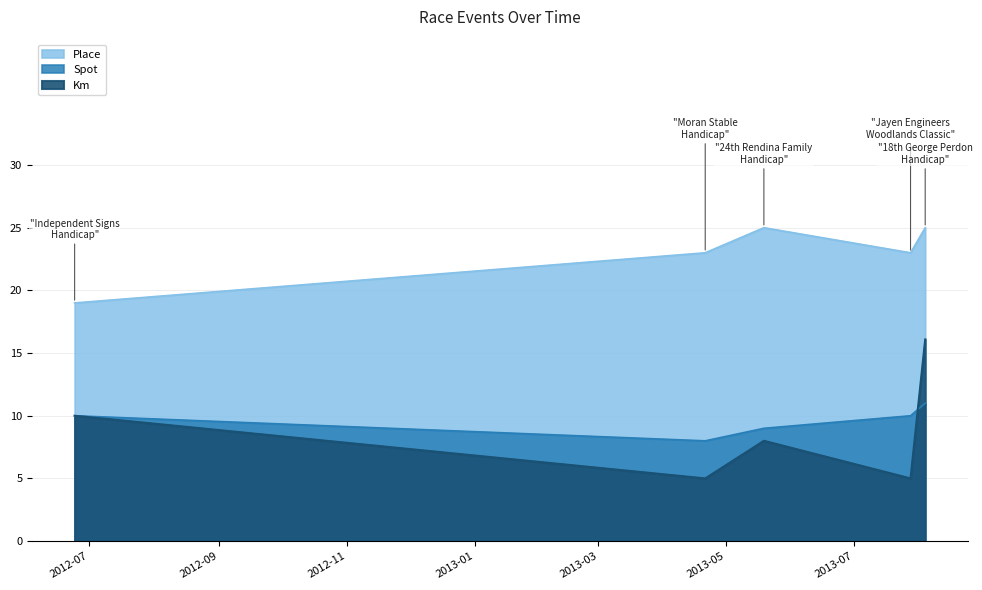

Is the value of Km at 2013-07-28 greater than the value of Spot at 2013-07-28?

No